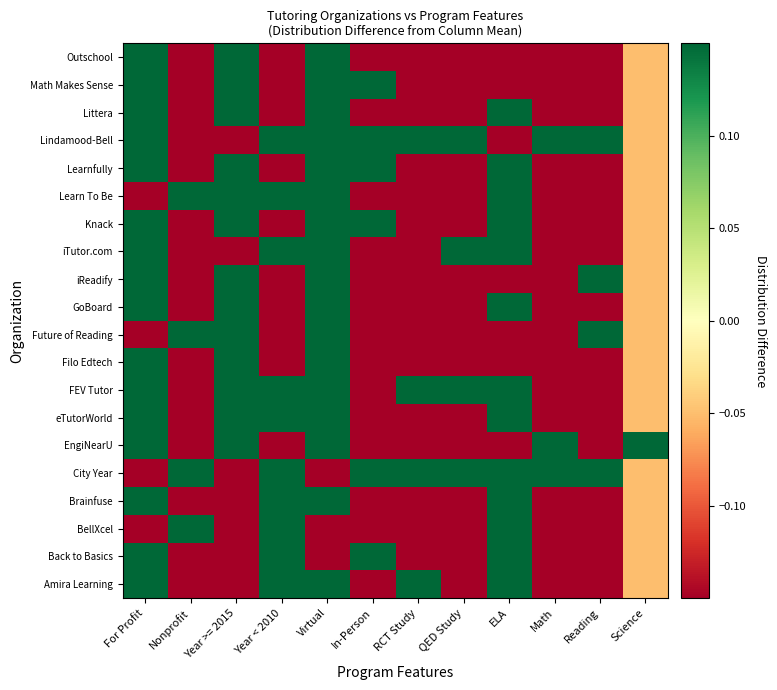

Rank the series at In-Person from lowest to highest value.

Amira Learning, BellXcel, Brainfuse, EngiNearU, eTutorWorld, FEV Tutor, Filo Edtech, Future of Reading, GoBoard, iReadify, iTutor.com, Learn To Be, Littera, Outschool, Back to Basics, City Year, Knack, Learnfully, Lindamood-Bell, Math Makes Sense